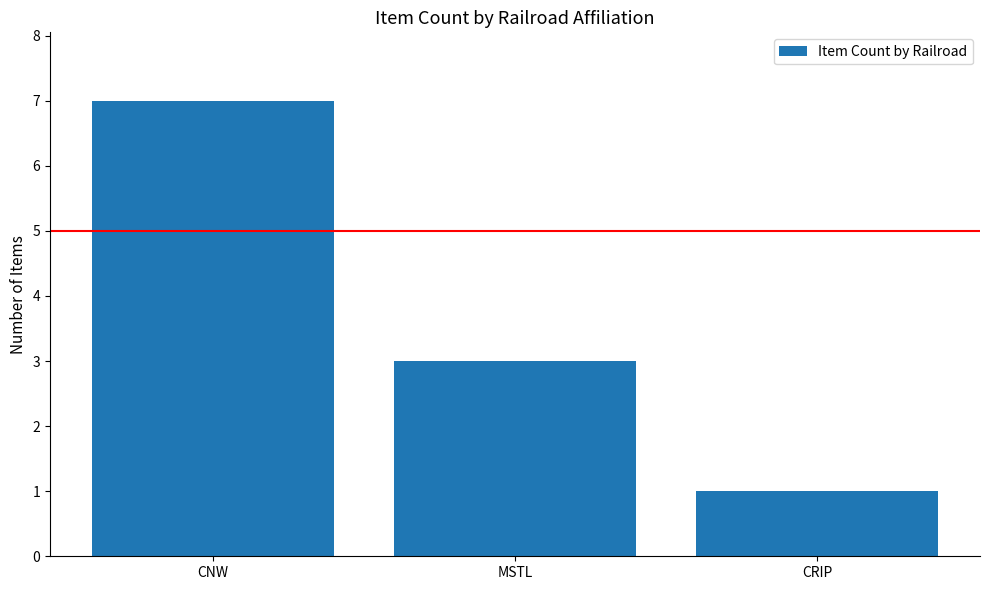

List the labels in order of value, largest first.

CNW, MSTL, CRIP